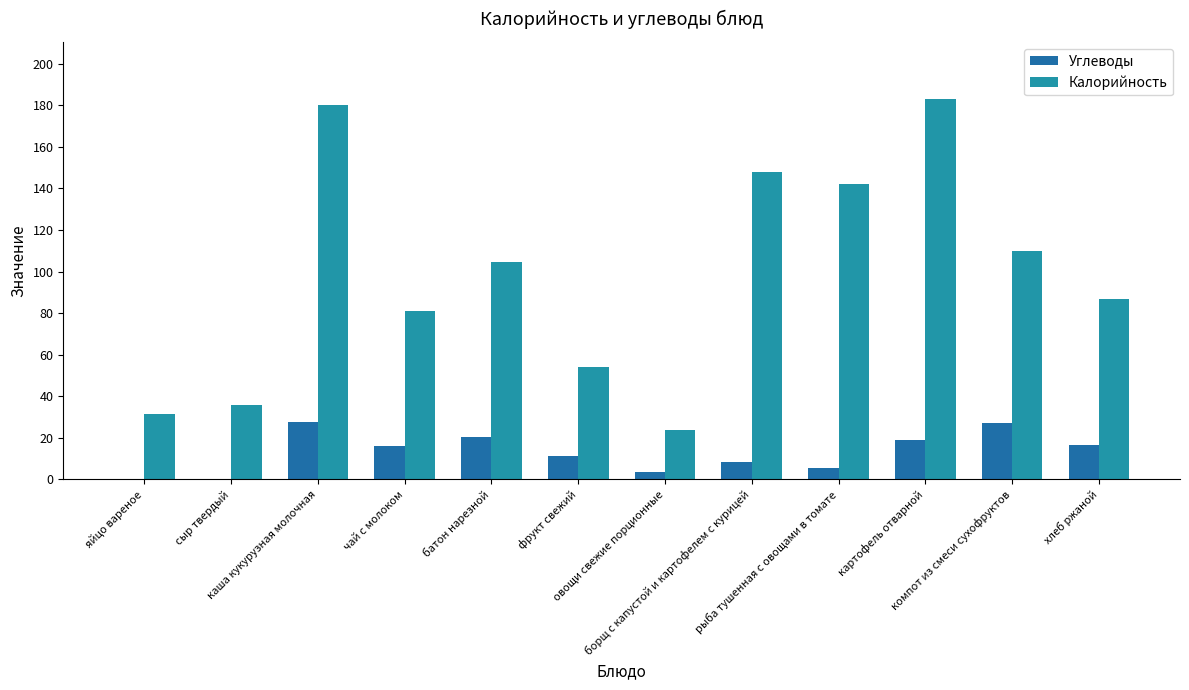

What is the label of the 6th bar from the right?

овощи свежие порционные